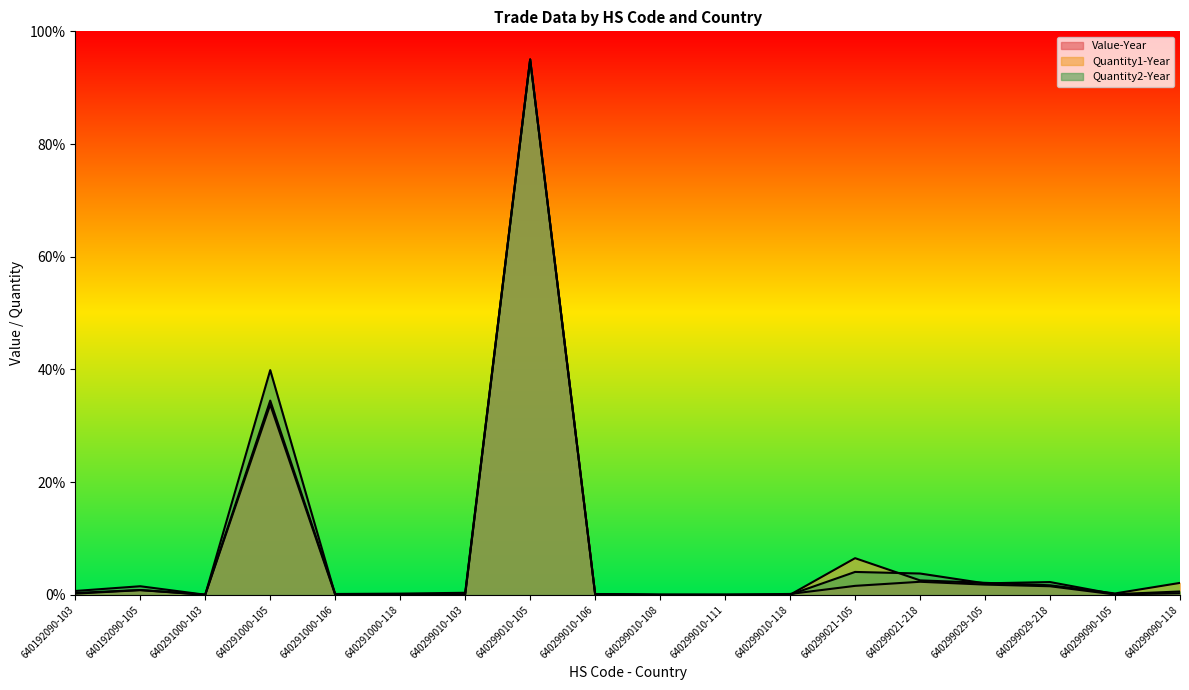

At which category is the sum across all series the highest?

640299010-105